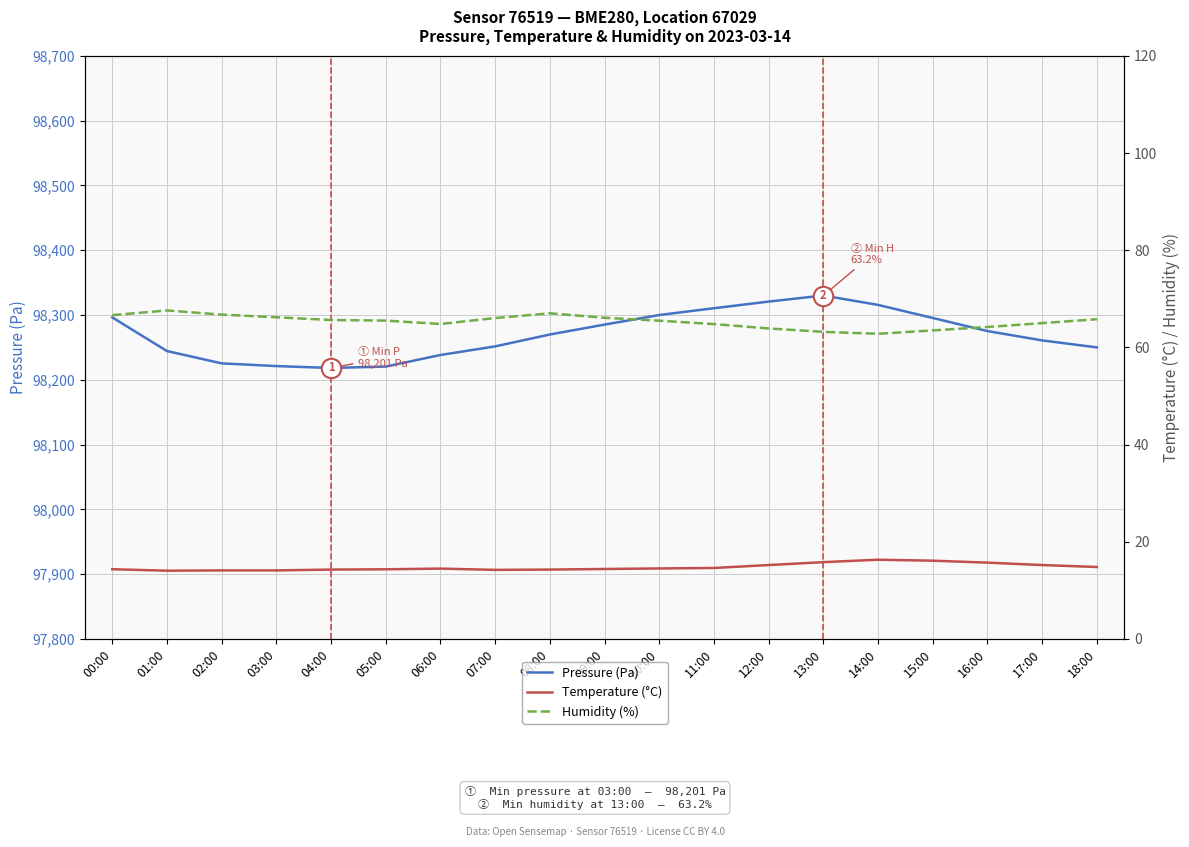

In Humidity (%), how many points are lower than both neighbors (excluding endpoints)?

2